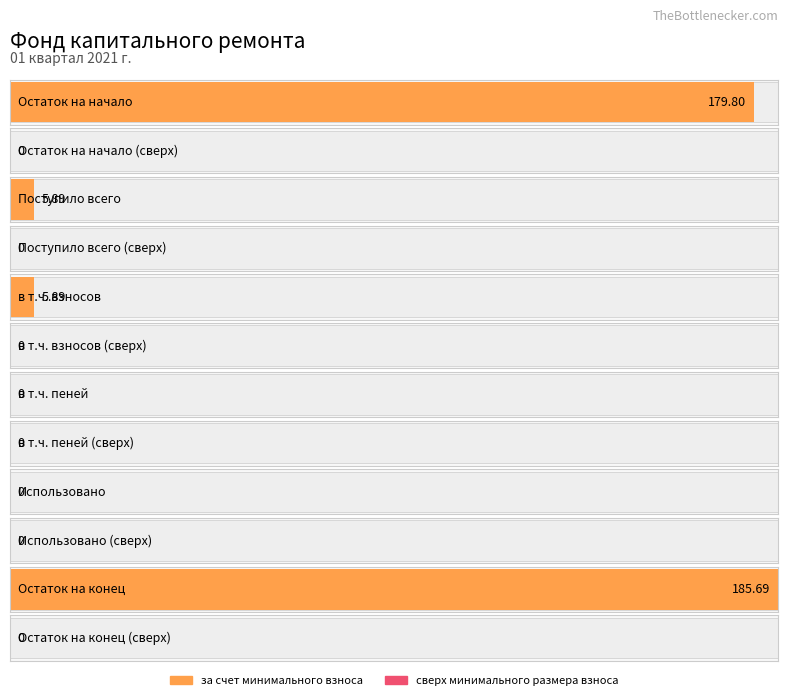

What is the total value across all series at Остаток на начало?

179.8